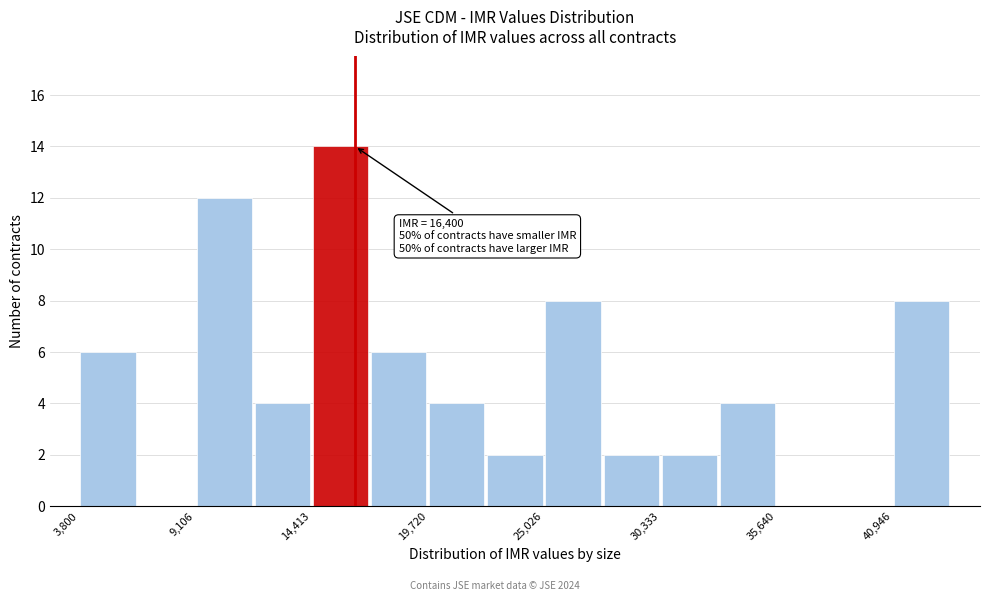

Read against the x-axis, roughly where is the centre of the tallest bar?

16000